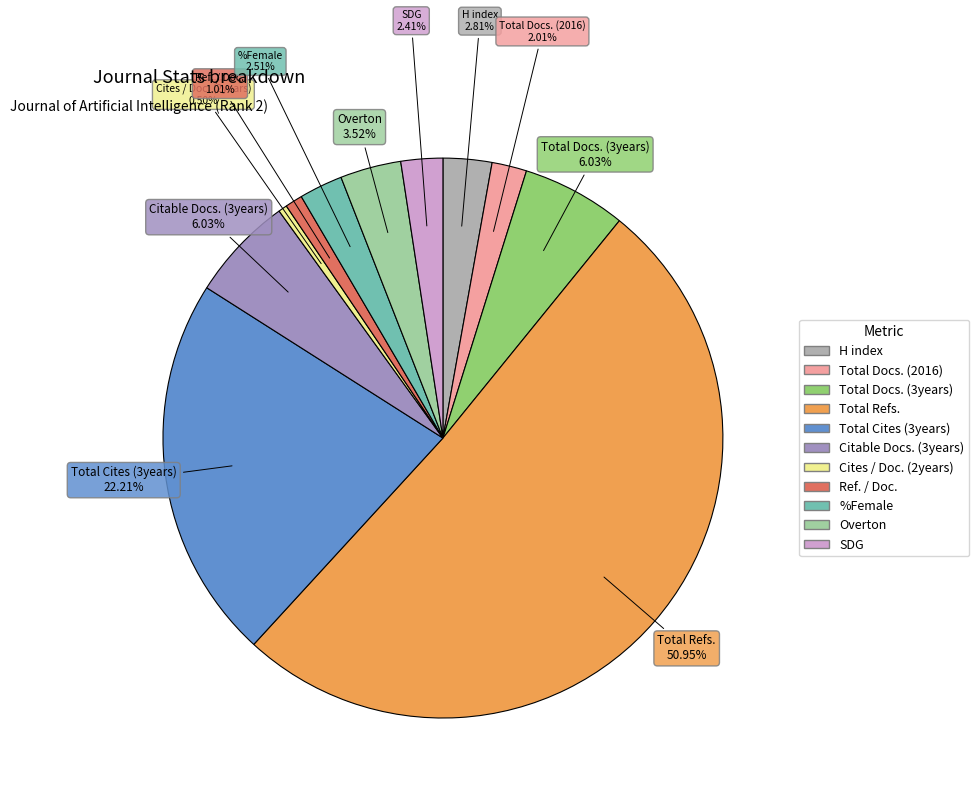

What is the majority slice?

Total Refs.